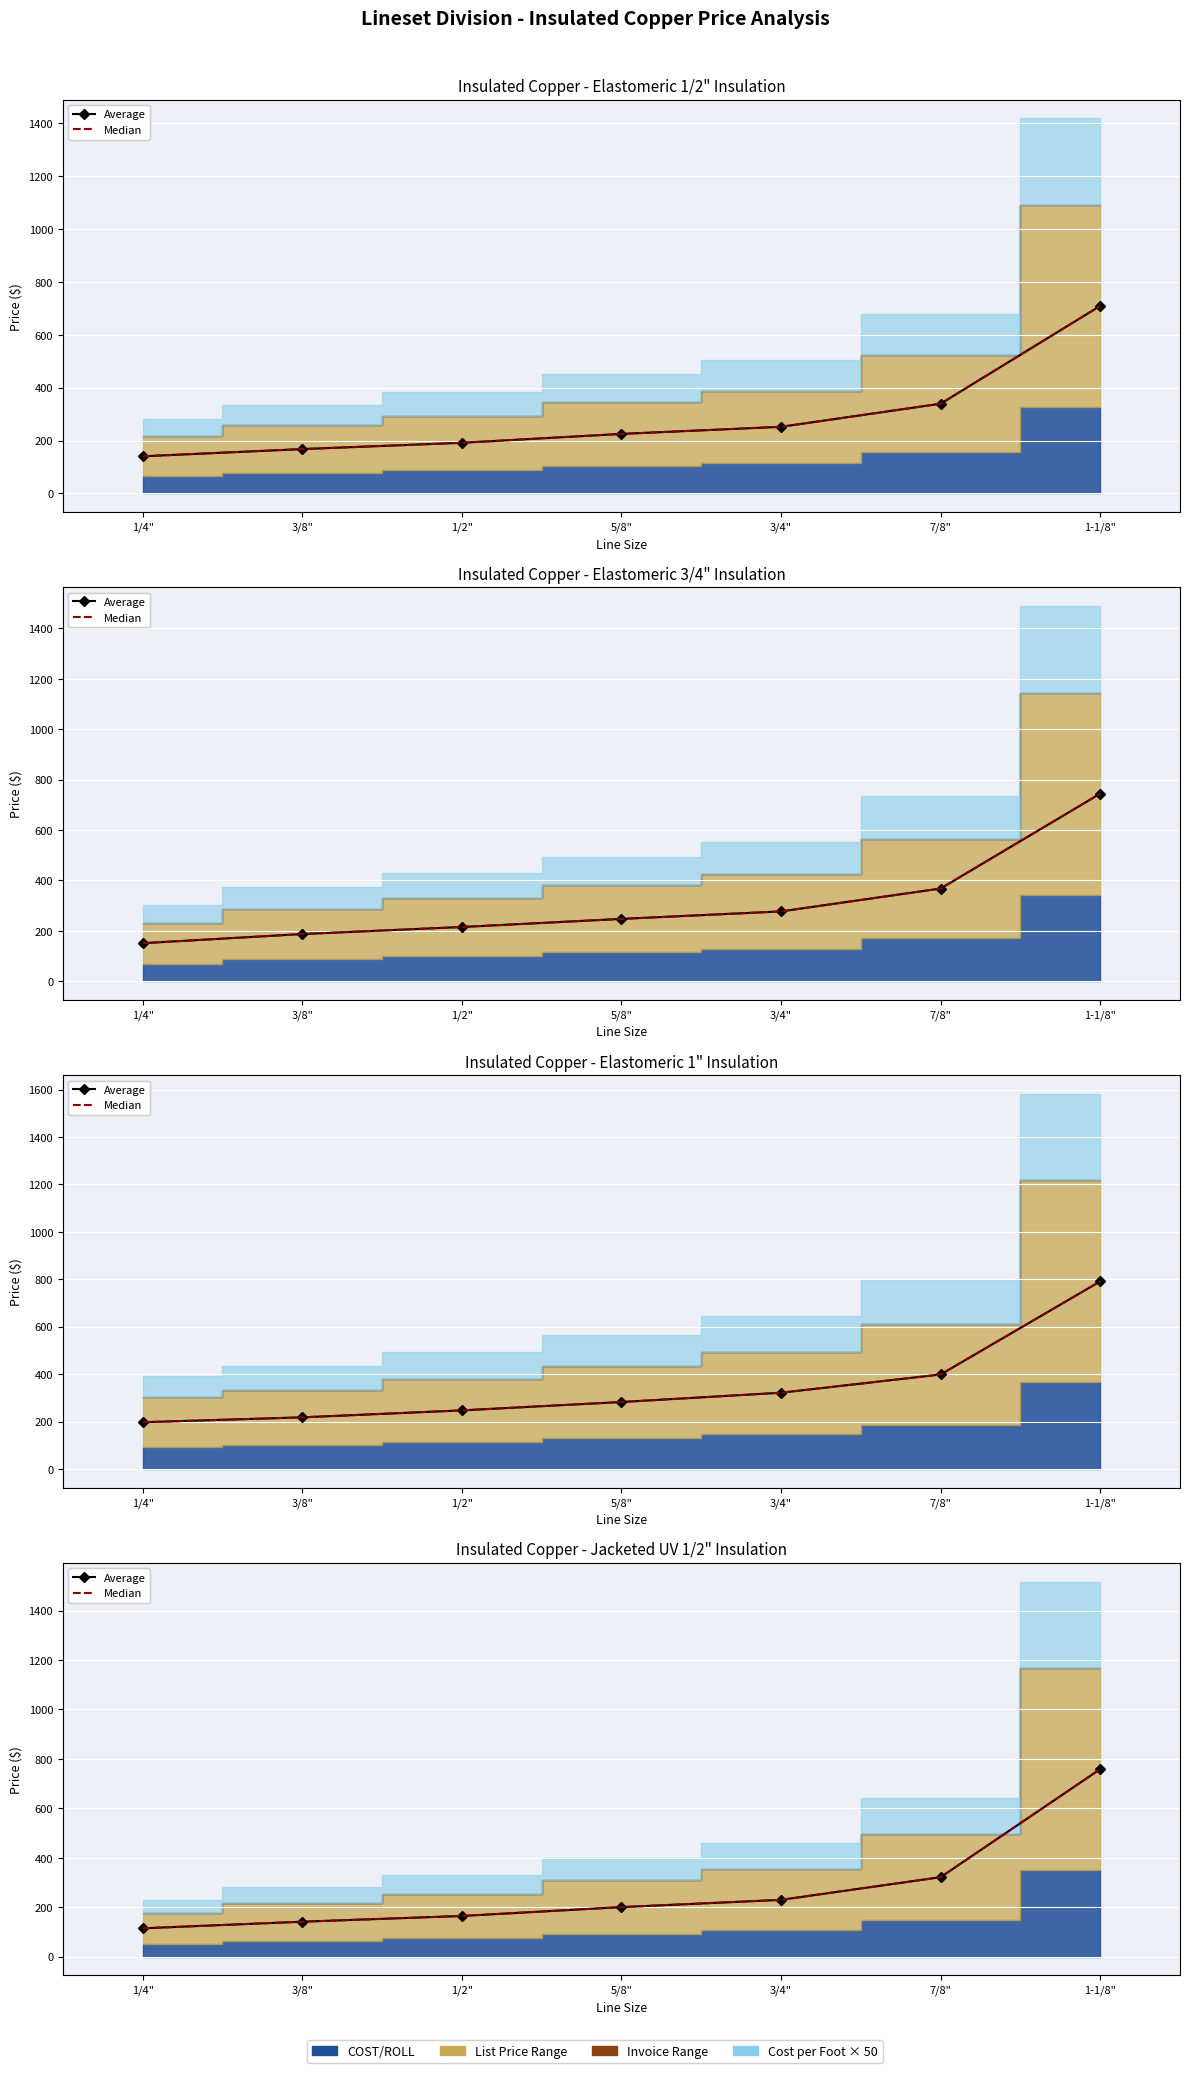

What is the value of the Median point at the 4th from the left?

200.6